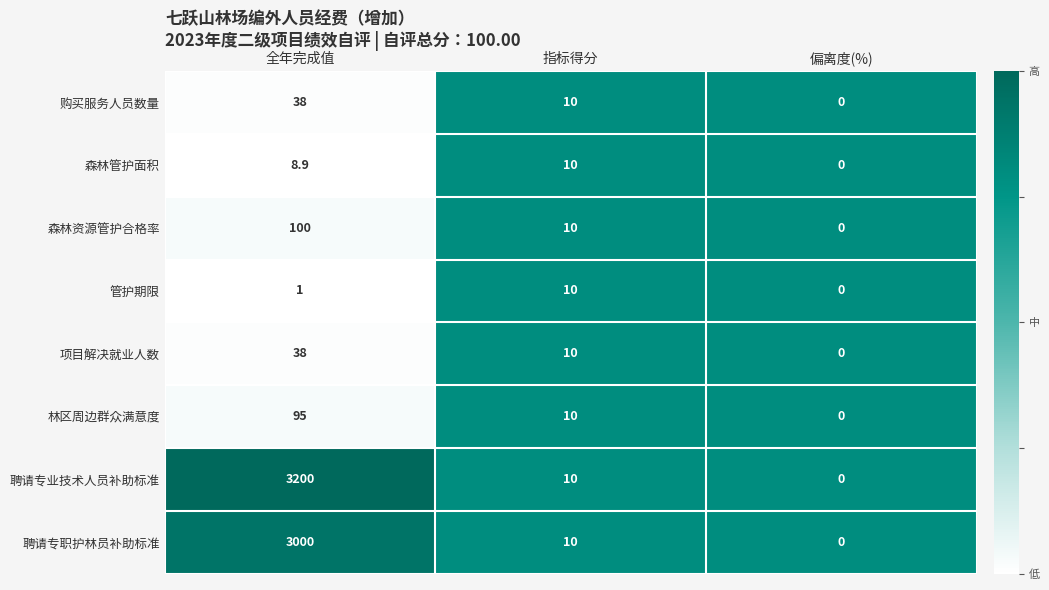

The 管护期限 series shows 16.6 at 指标得分. True or false?

False